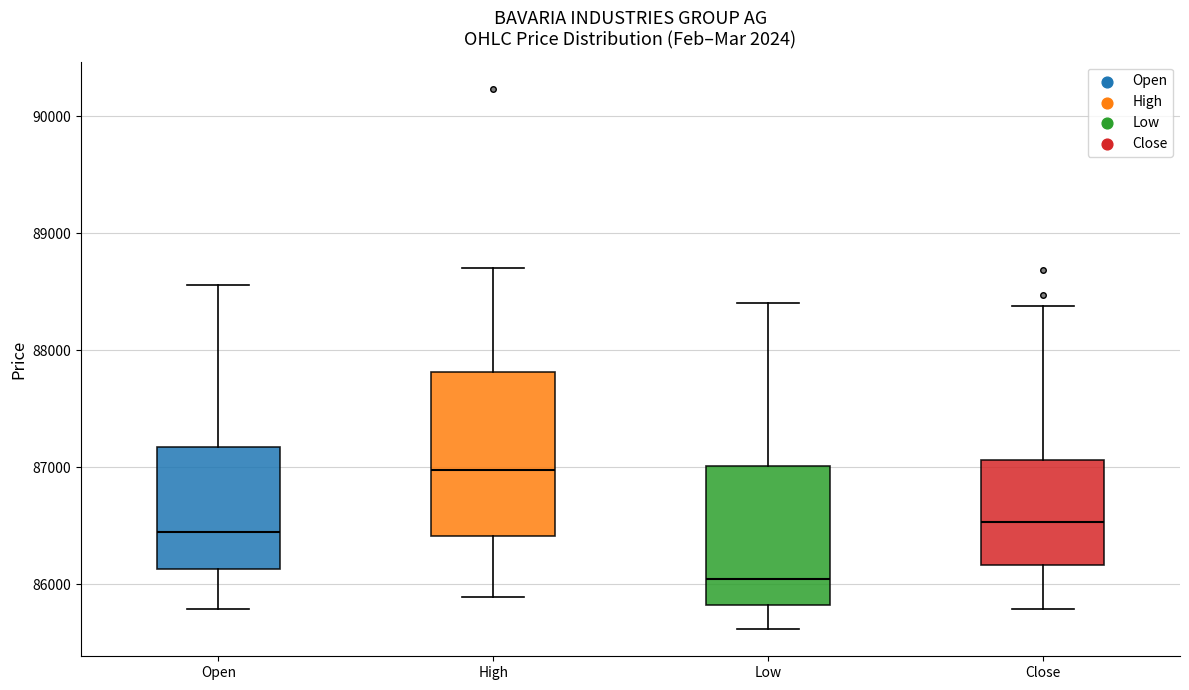

Reading left to right, transcribe this box plot: for each box, give where its median line is, the range the box spans, and where its two whiskers end, as read against the y-axis. The values are not printed on the chart, so give them approximately, as read against the axis.

Open: median 86400, box 86100 to 87200, whiskers 85800 to 88600
High: median 87000, box 86400 to 87800, whiskers 85900 to 88700
Low: median 86000, box 85800 to 87000, whiskers 85600 to 88400
Close: median 86500, box 86200 to 87100, whiskers 85800 to 88400